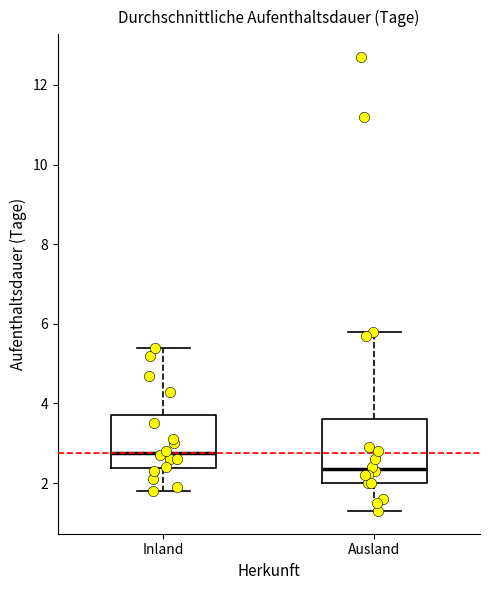

Reading left to right, transcribe this box plot: for each box, give where its median line is, the range the box spans, and where its two whiskers end, as read against the y-axis. The values are not printed on the chart, so give them approximately, as read against the axis.

Inland: median 2.8, box 2.4 to 3.8, whiskers 1.8 to 5.4
Ausland: median 2.4, box 2.0 to 3.6, whiskers 1.4 to 5.8